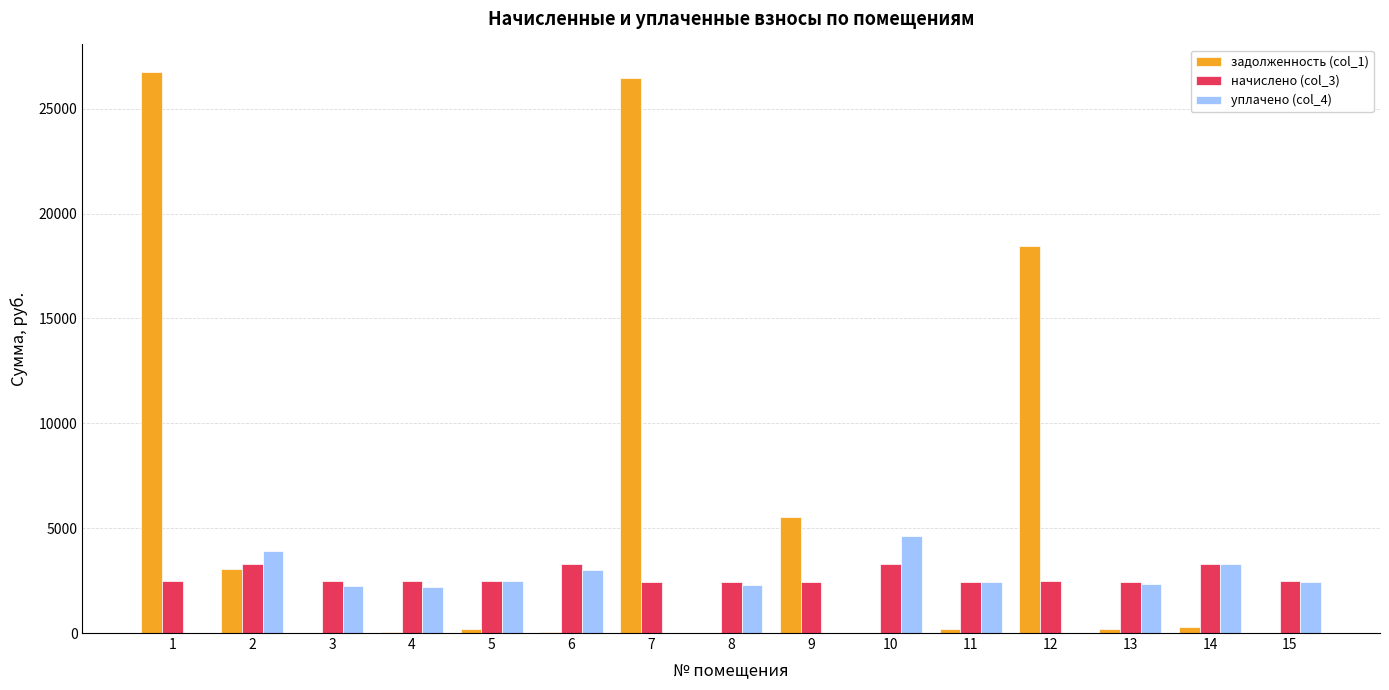

What is the greatest value displayed?

26732.4